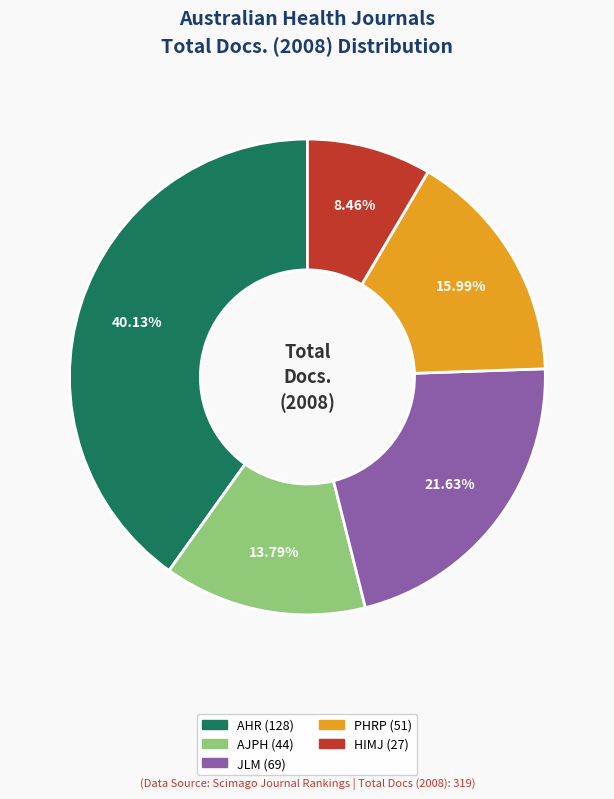

How many segments does this pie chart have?

5